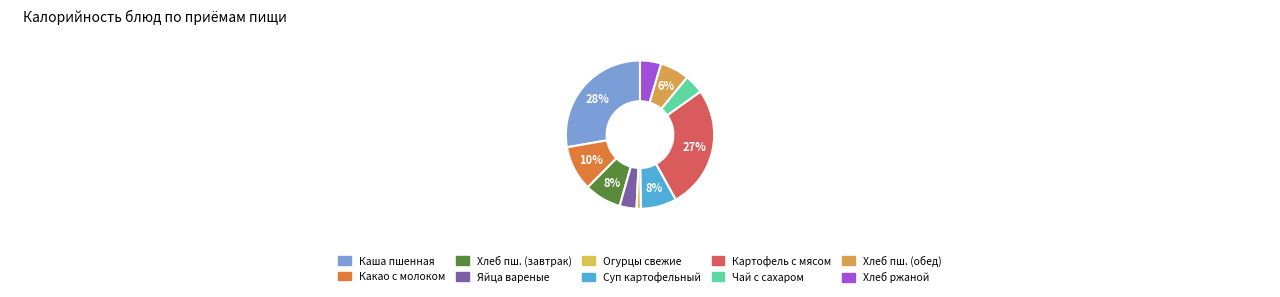

Is there a majority slice in this chart?

No